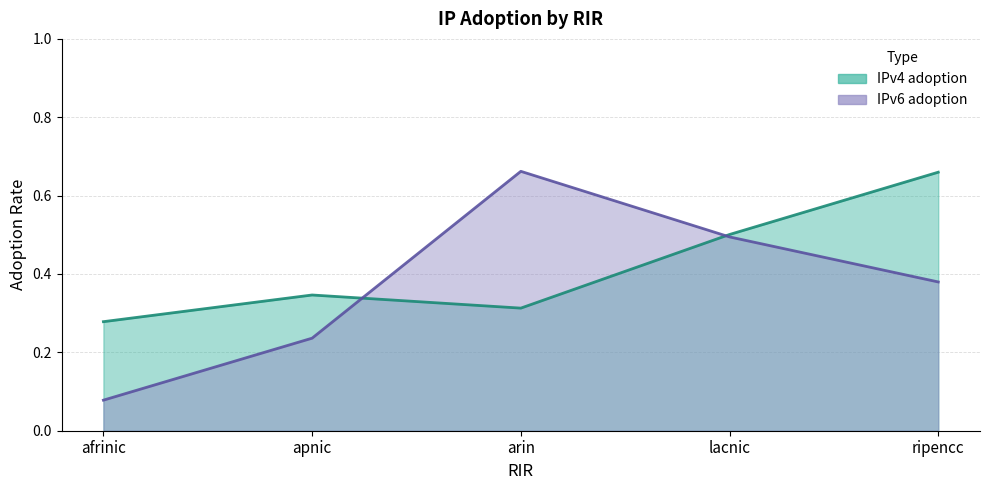

What is the sum of all IPv4 adoption values?

2.1